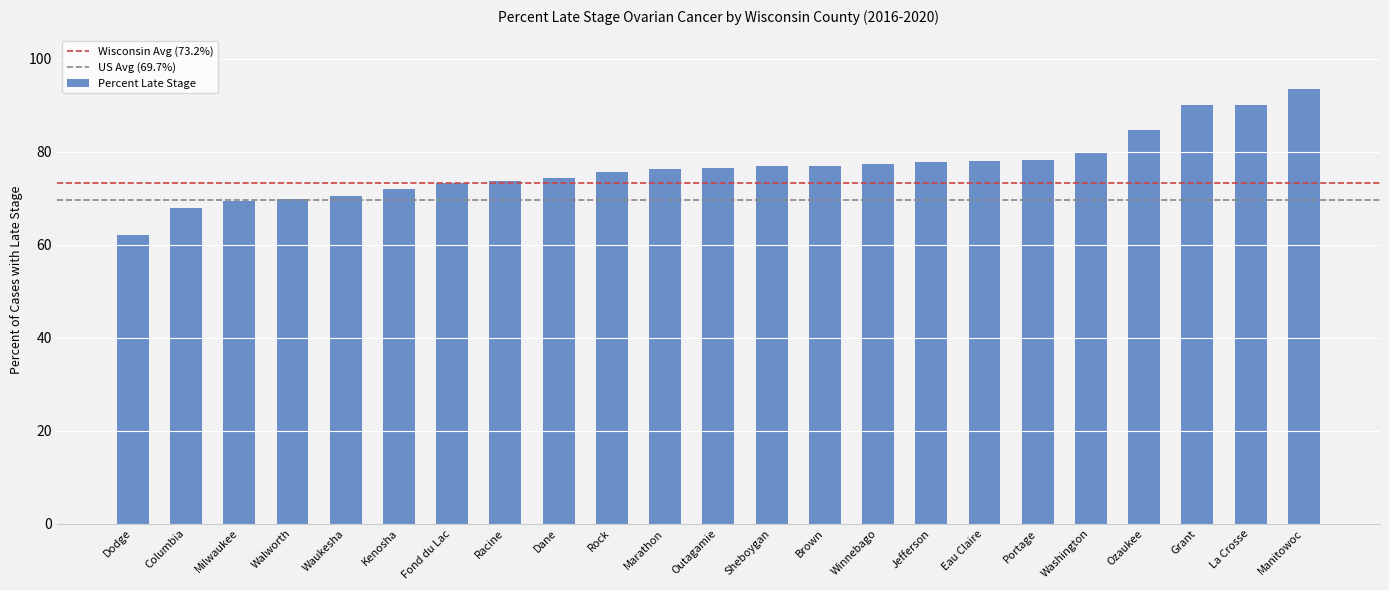

What is the value of the 8th bar from the left?

73.8